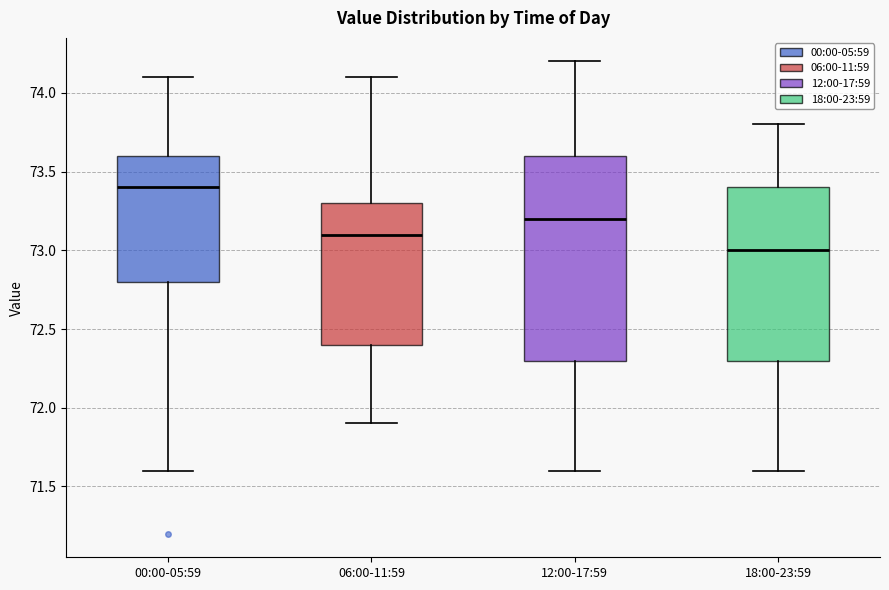

Which box is the tallest, from its lower edge to its upper edge?

12:00-17:59